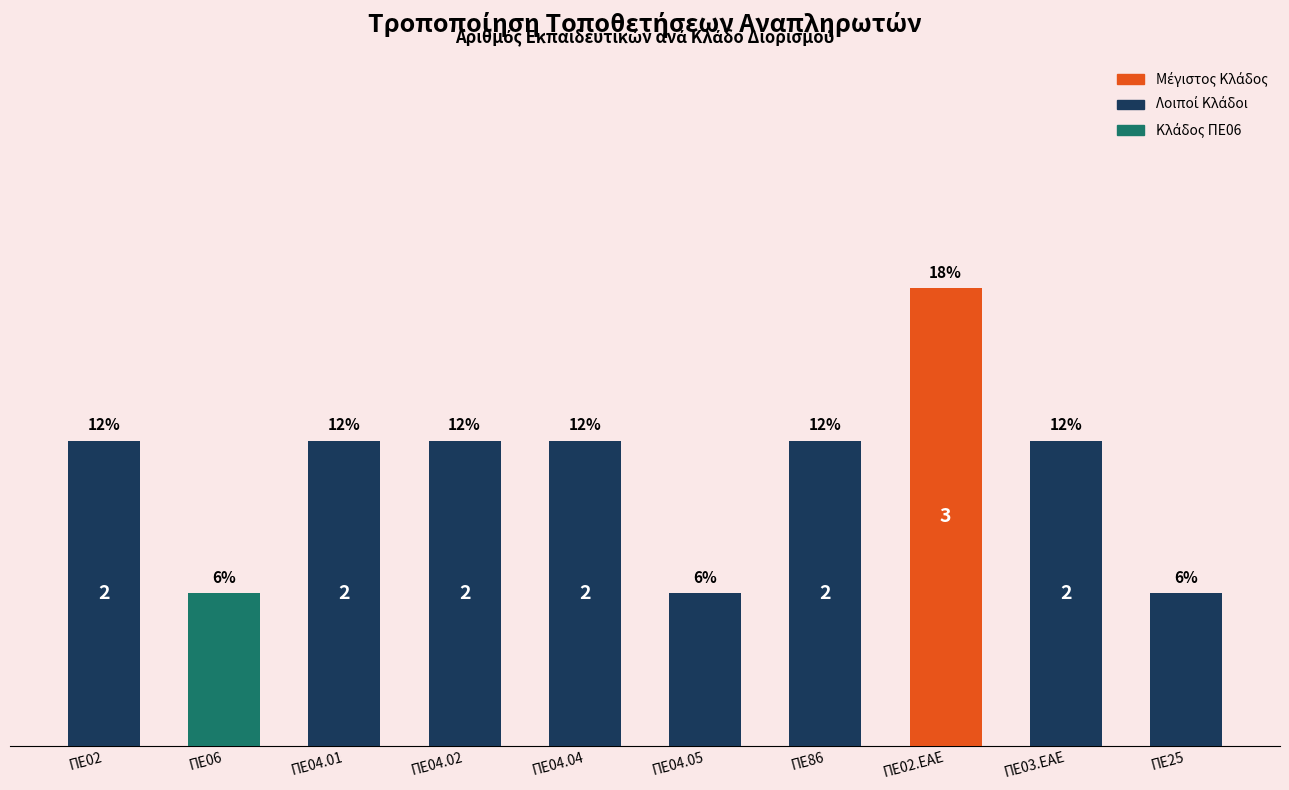

What is the ratio of the value at ΠΕ02.ΕΑΕ to the value at ΠΕ04.02?

1.5